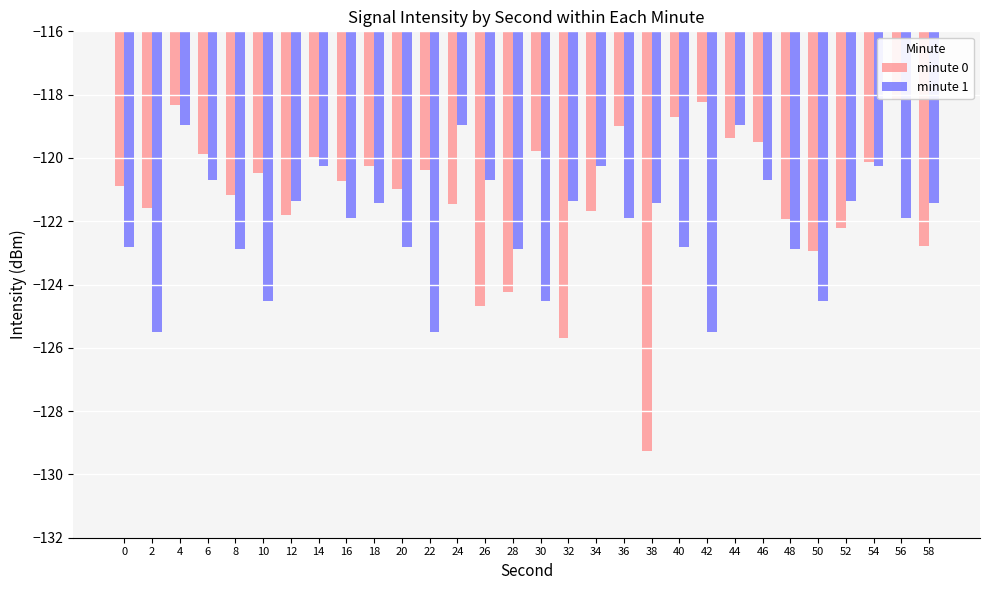

Does the chart contain any negative values?

Yes